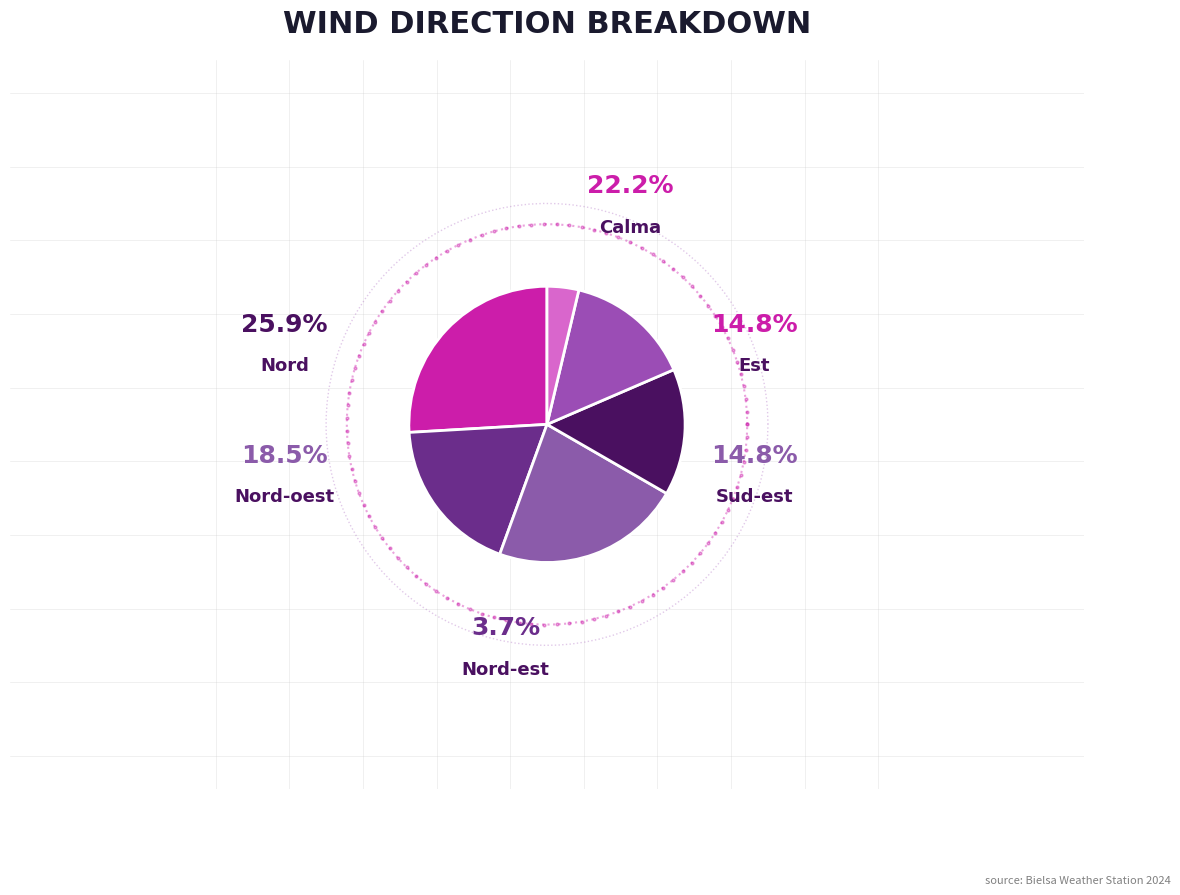

Is there any slice that represents more than half of the pie?

No